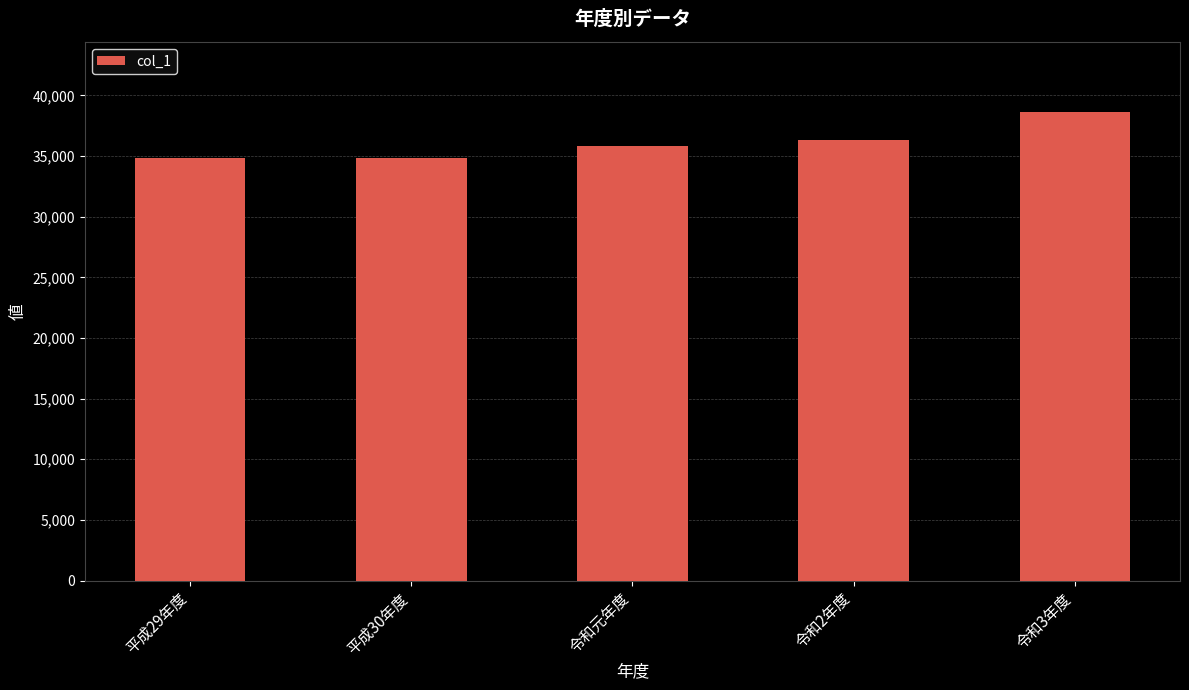

What is the sum of the values at 令和元年度 and 令和2年度?

72168